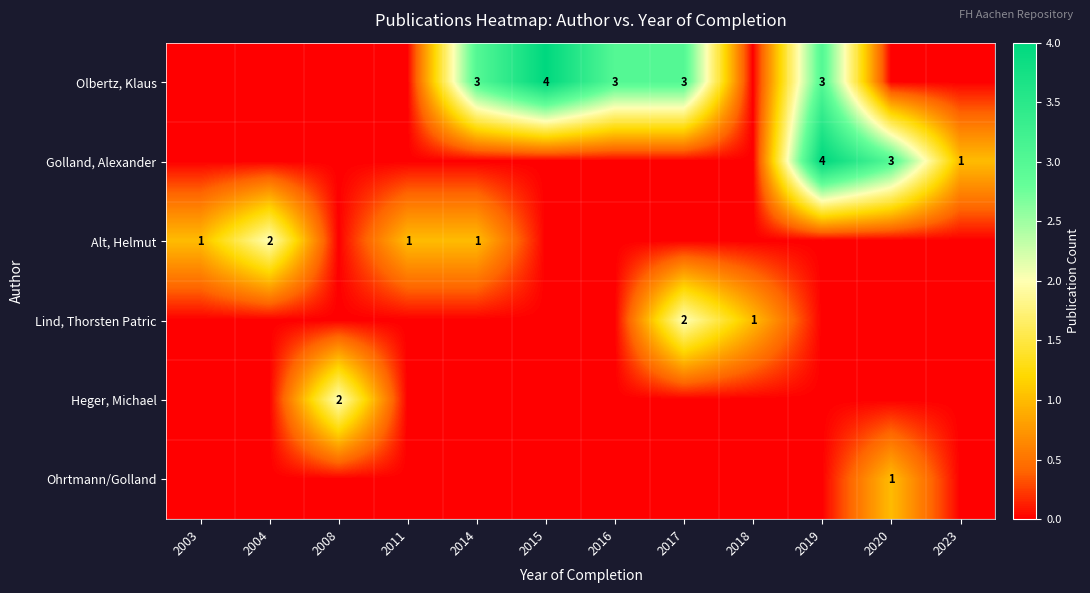

Count the number of categories in the chart.

12